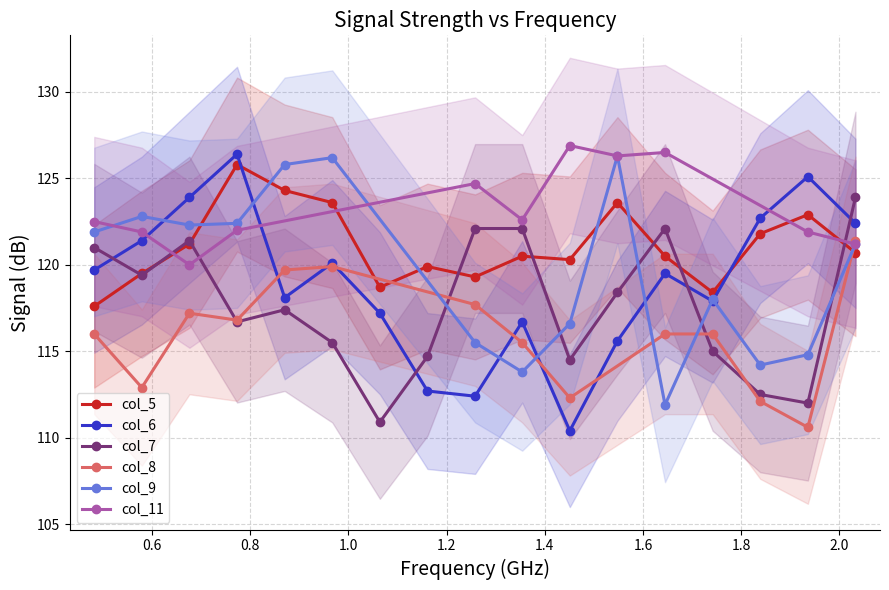

True or false: col_6 and col_7 cross at least once.

True